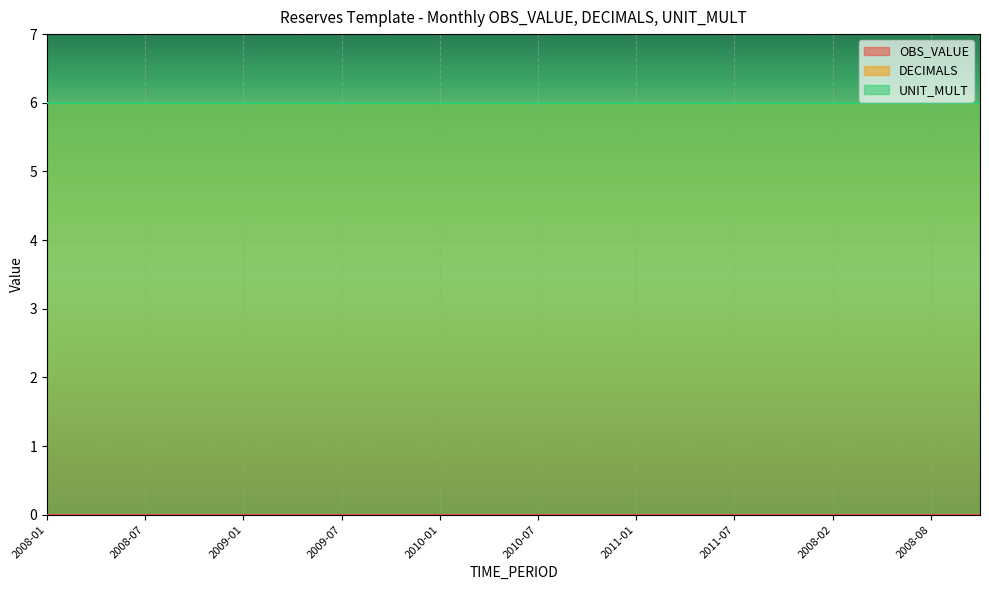

At 2008-07, list the series in order from largest to smallest.

DECIMALS, UNIT_MULT, OBS_VALUE